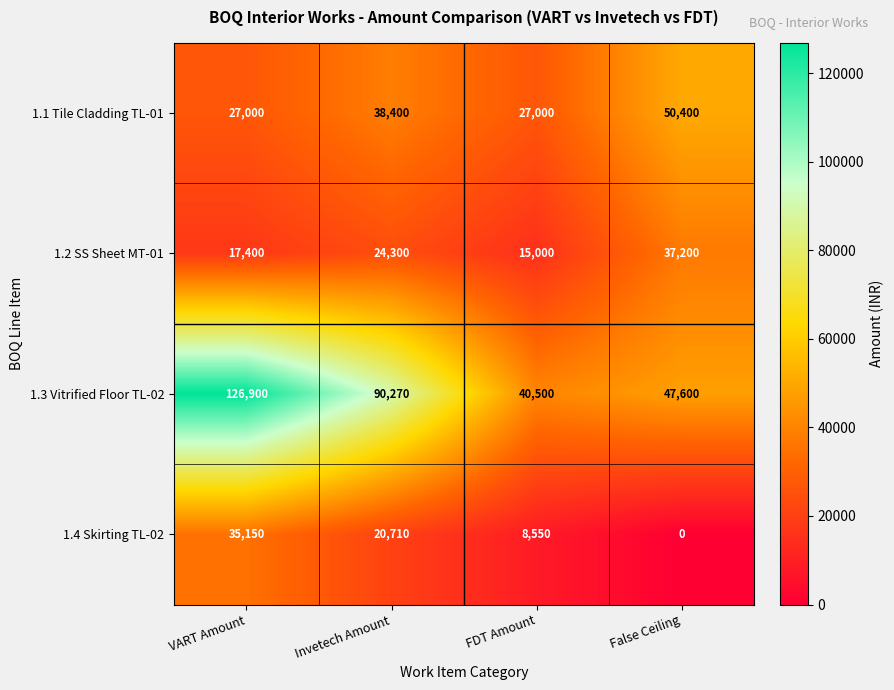

How many 1.2 SS Sheet MT-01 values are between 17400 and 37200?

3